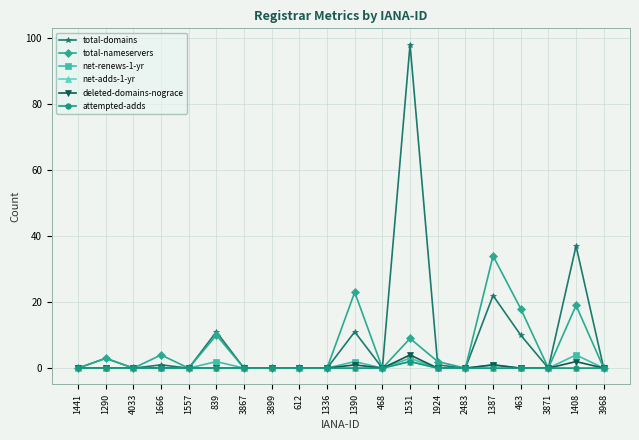

Does the chart have visible grid lines?

Yes